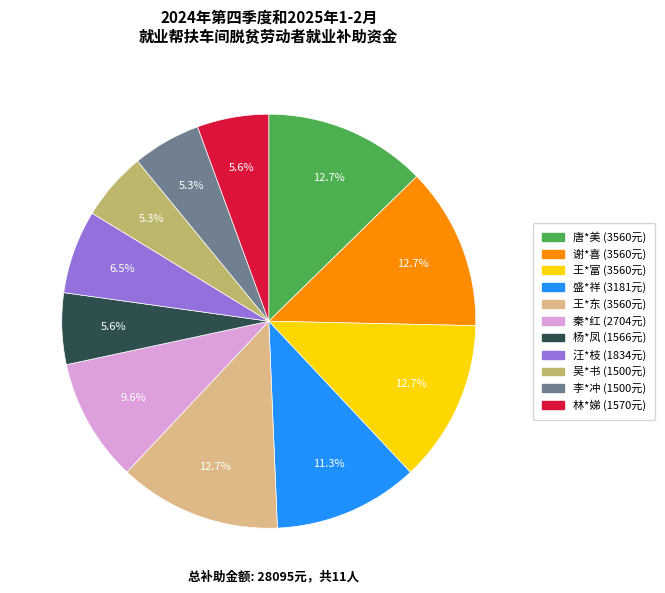

Does 吴*书 account for over 50% of the chart?

No